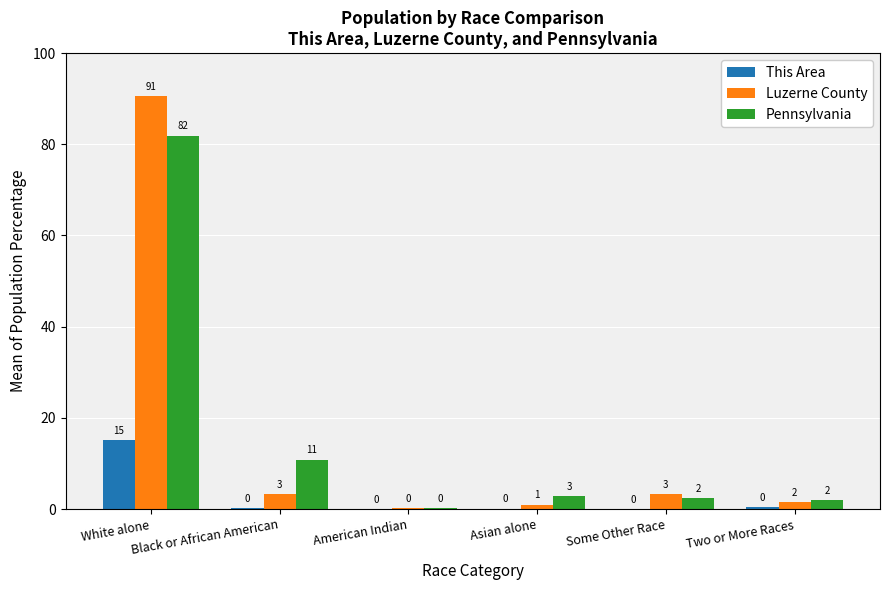

What is the highest value of the This Area series?

15.2